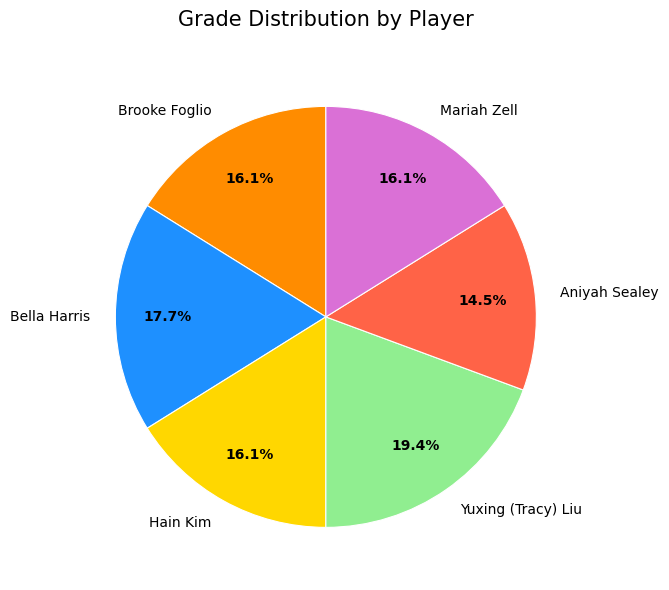

To the nearest percent, what percentage of the pie is Yuxing (Tracy) Liu?

19%